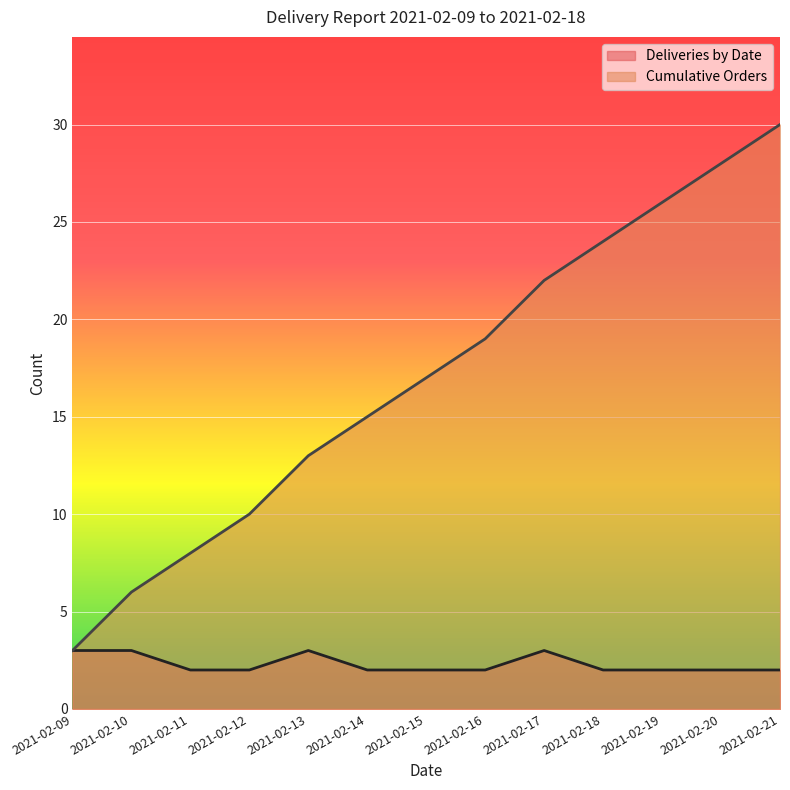

True or false: Cumulative Orders and Deliveries by Date cross at least once.

False